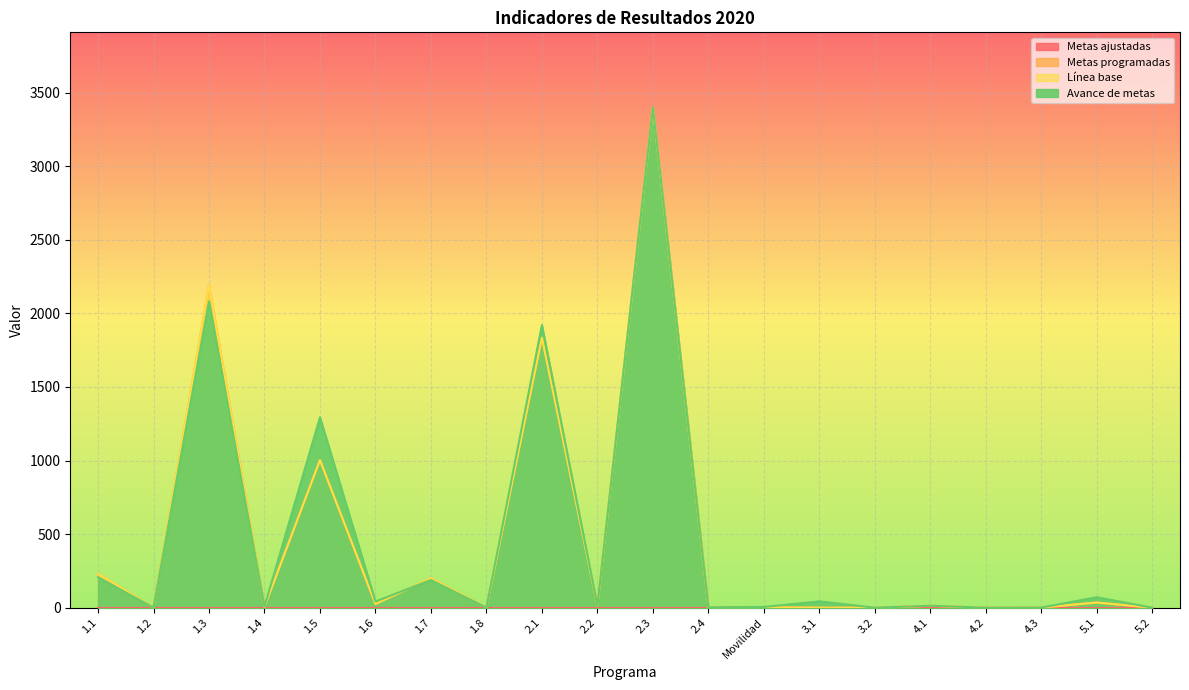

Reading left to right, extract all data points from this chart.

Metas programadas: 1.1=230	1.2=0	1.3=2191	1.4=6	1.5=1003	1.6=25	1.7=200	1.8=0	2.1=1835	2.2=13	2.3=3400	2.4=3	Movilidad=3	3.1=0	3.2=0	4.1=13	4.2=0	4.3=1	5.1=35	5.2=0
Línea base: 1.1=230	1.2=0	1.3=2191	1.4=6	1.5=1003	1.6=25	1.7=200	1.8=0	2.1=1835	2.2=13	2.3=3400	2.4=3	Movilidad=3	3.1=0	3.2=0	4.1=13	4.2=0	4.3=1	5.1=35	5.2=0
Avance de metas: 1.1=207	1.2=0	1.3=2082	1.4=7	1.5=1294	1.6=42	1.7=188	1.8=0	2.1=1921	2.2=13	2.3=3400	2.4=3	Movilidad=5	3.1=43	3.2=0	4.1=13	4.2=0	4.3=1	5.1=71	5.2=0